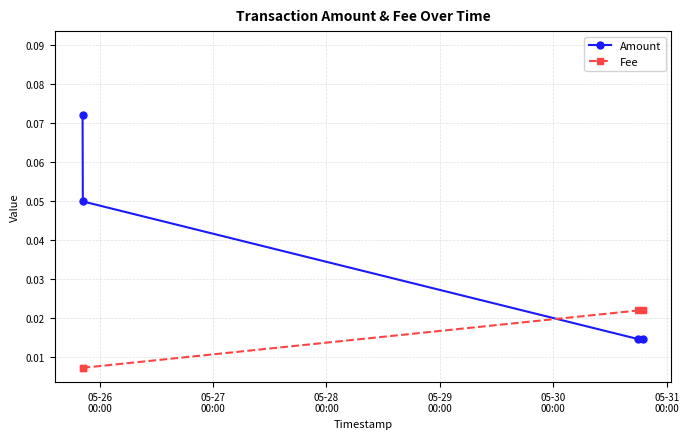

Which series has the widest spread of values?

Amount